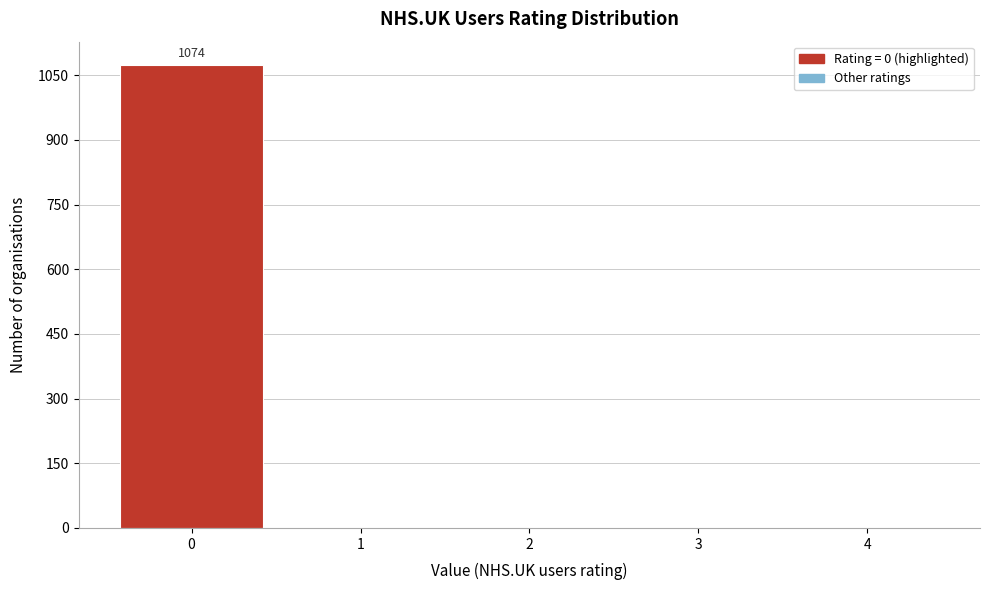

Reading left to right, list all the values displayed in this chart.

0=1074	1=0	2=0	3=0	4=0